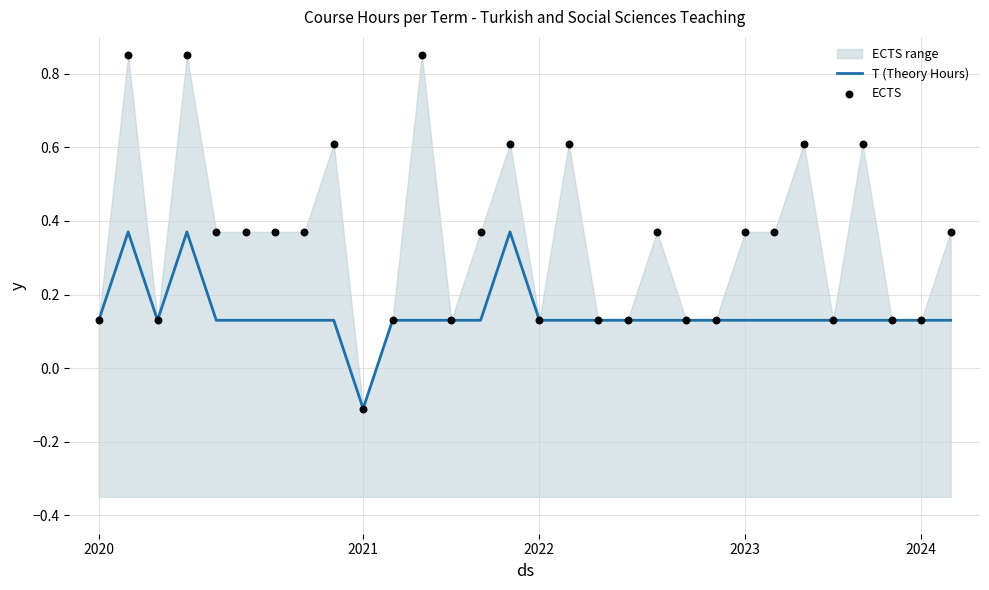

Which series has the largest Y range (max minus min)?

ECTS